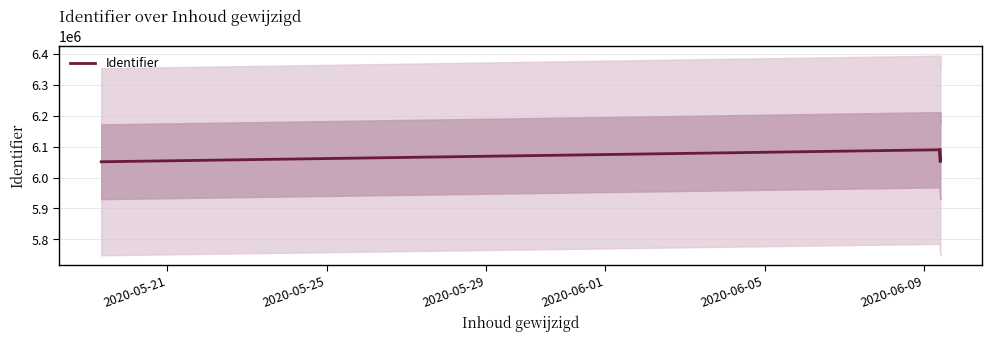

How many interior local peaks does the Identifier series have?

1